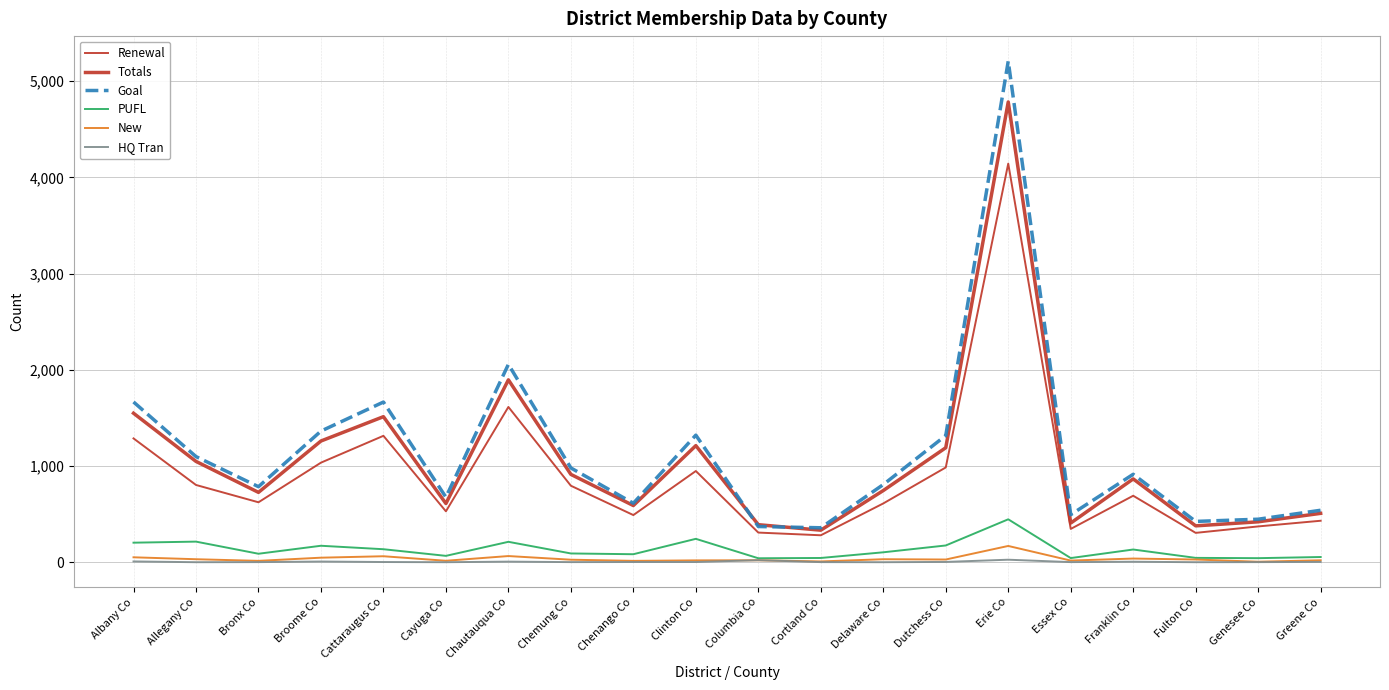

True or false: Renewal has a value of 155 at Cortland Co.

False